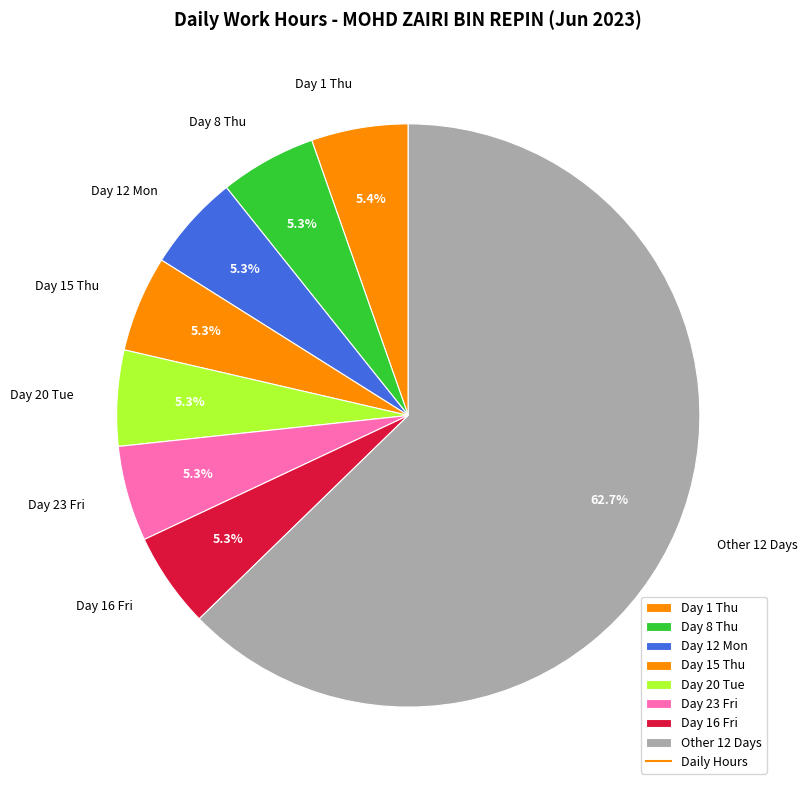

What is the ratio of the value at Day 20 Tue to the value at Day 16 Fri?

1.0